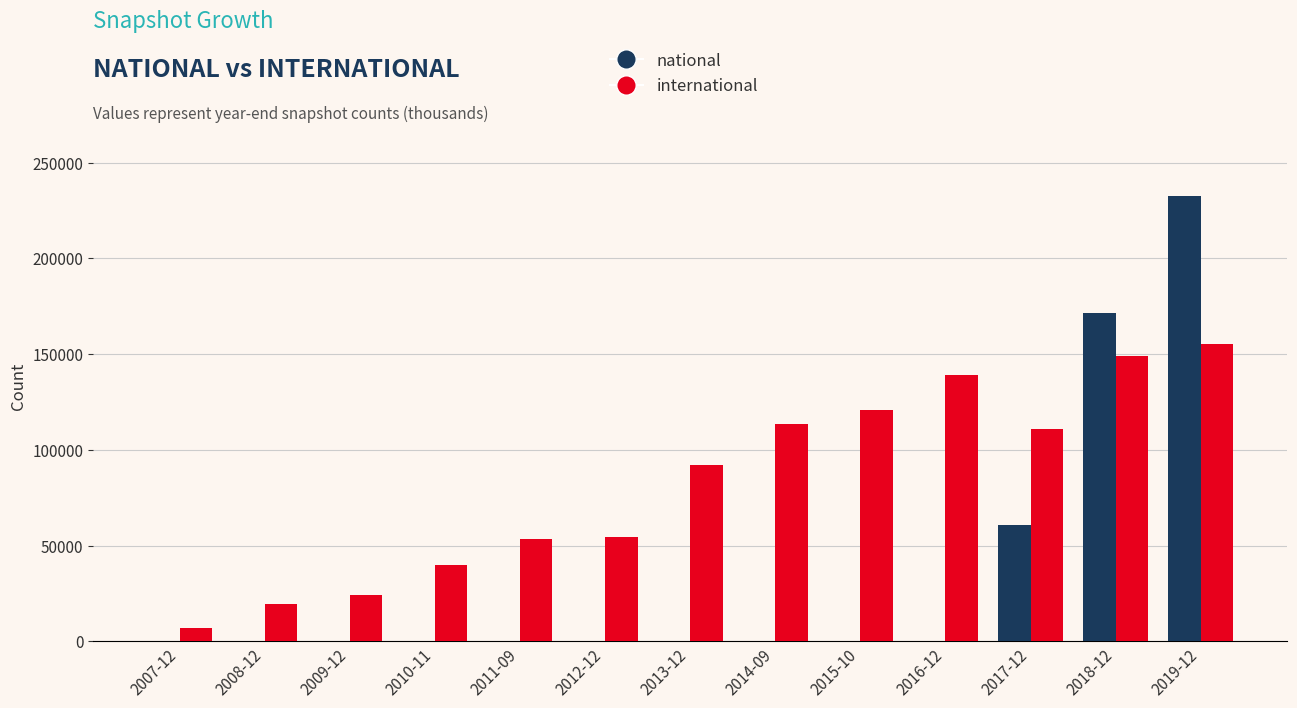

What are all the series names shown in the legend?

national, international